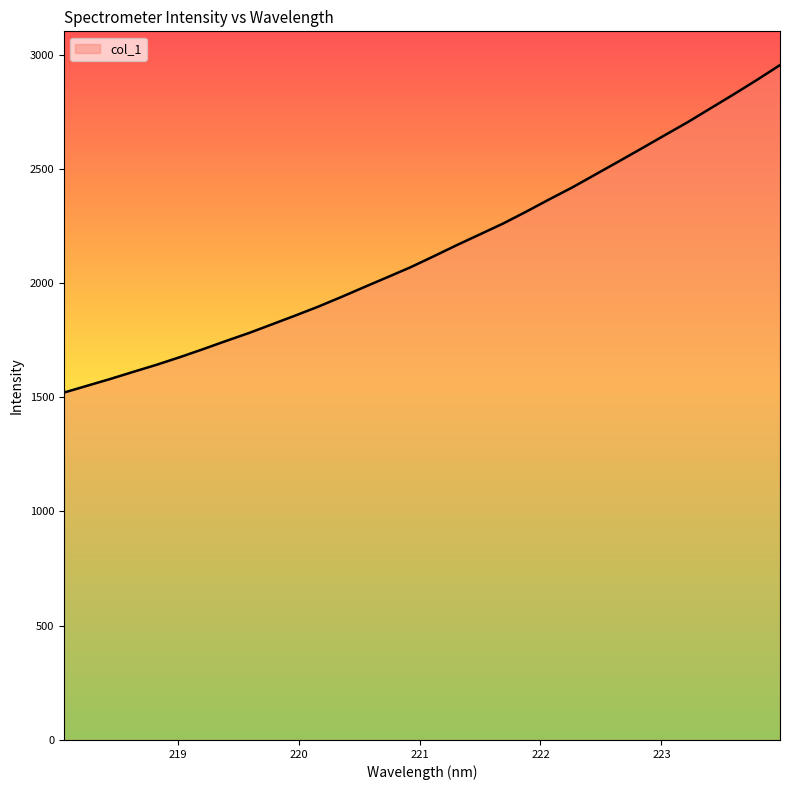

What is the greatest value displayed?

2953.9